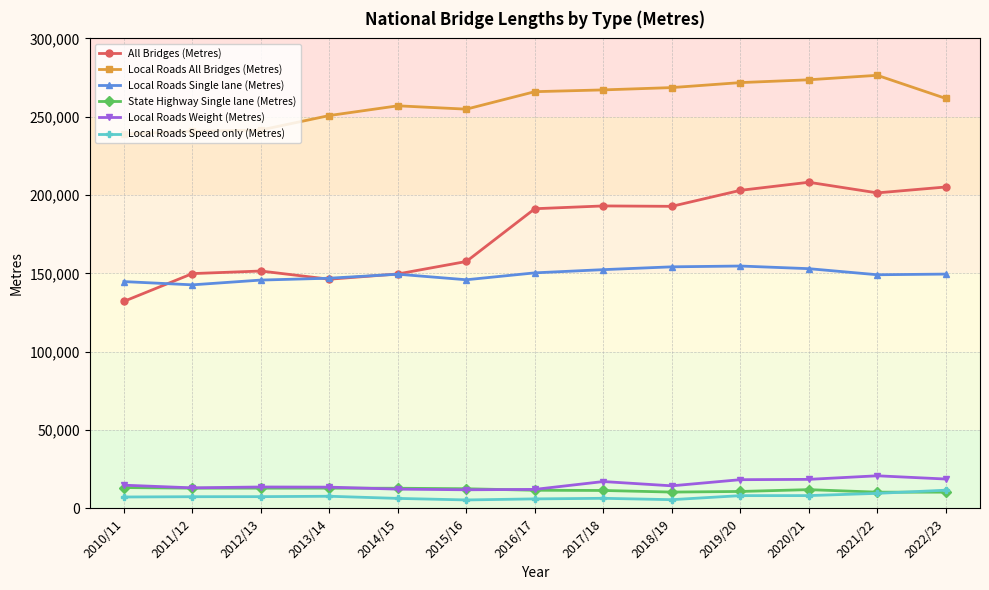

At which label does Local Roads All Bridges (Metres) first exceed 261682?

2016/17